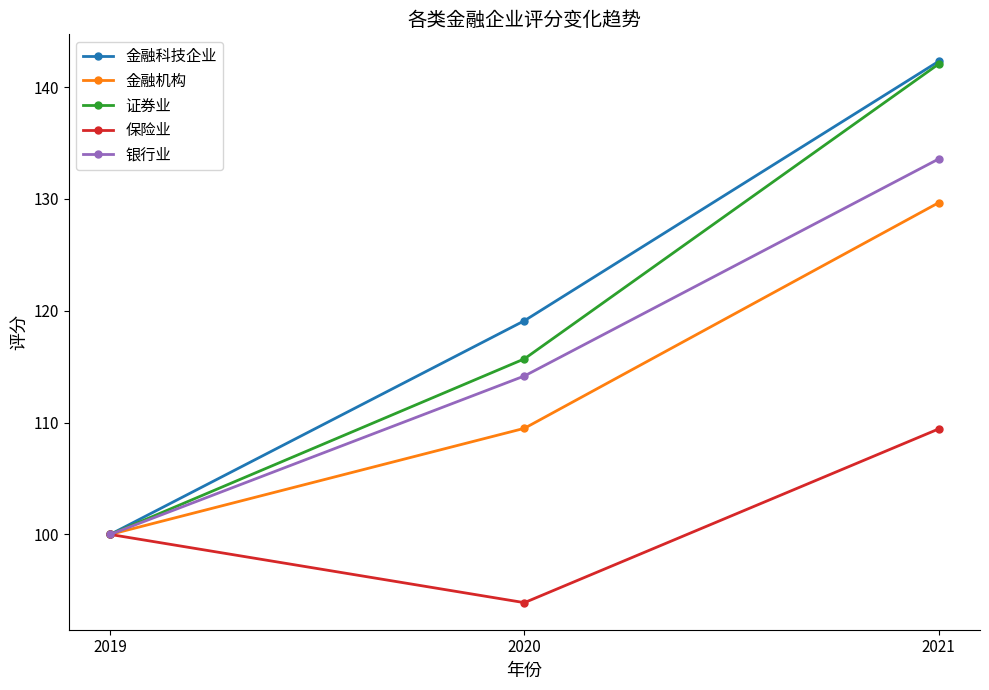

True or false: 金融科技企业 has a value of 139.3 at 2019.

False